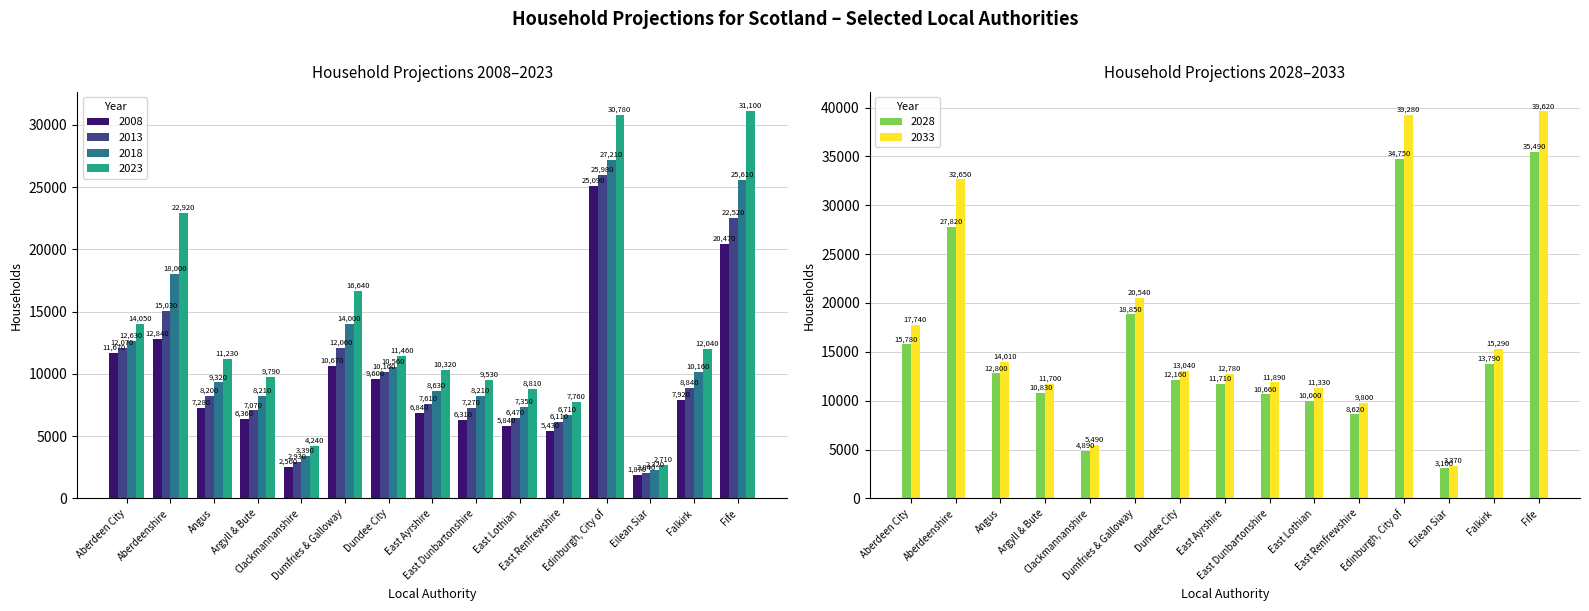

Reading left to right, transcribe all the data shown in this chart.

2008: 11670	12840	7280	6360	2560	10670	9600	6840	6310	5840	5430	25090	1870	7920	20470
2013: 12070	15030	8200	7070	2930	12060	10160	7610	7270	6470	6110	25980	2040	8840	22520
2018: 12630	18000	9320	8210	3390	14000	10560	8630	8210	7350	6710	27210	2320	10160	25610
2023: 14050	22920	11230	9790	4240	16640	11460	10320	9530	8810	7760	30780	2710	12040	31100
2028: 15780	27820	12800	10830	4890	18850	12160	11710	10660	10000	8620	34750	3100	13790	35490
2033: 17740	32650	14010	11700	5490	20540	13040	12780	11890	11330	9800	39280	3370	15290	39620